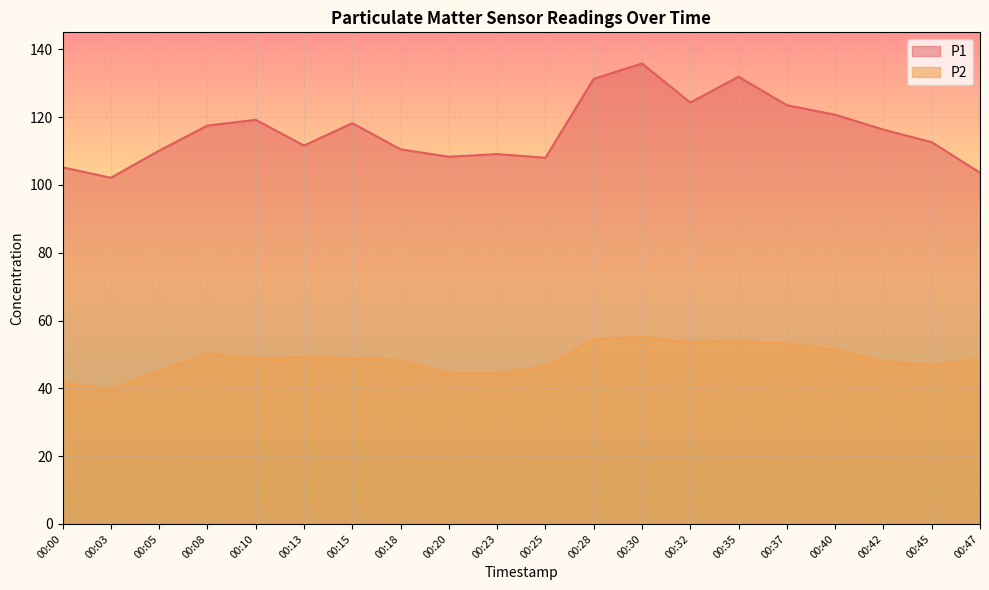

What is the difference between the maximum and second lowest values in the P2 series?

13.6